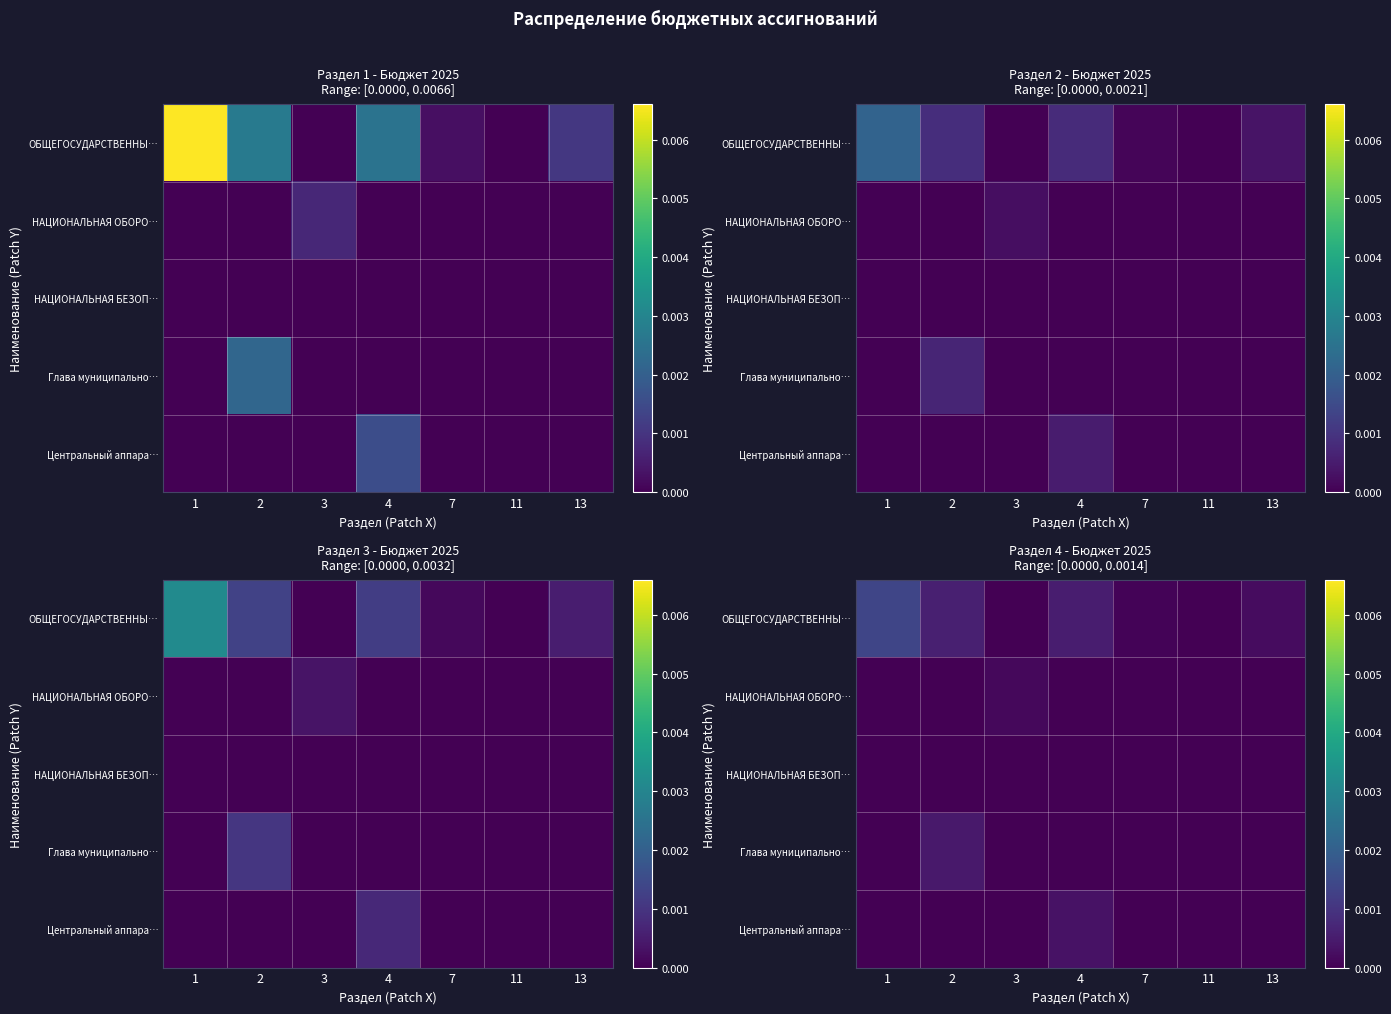

Which series has the largest total across all categories?

ОБЩЕГОСУДАРСТВЕННЫ…